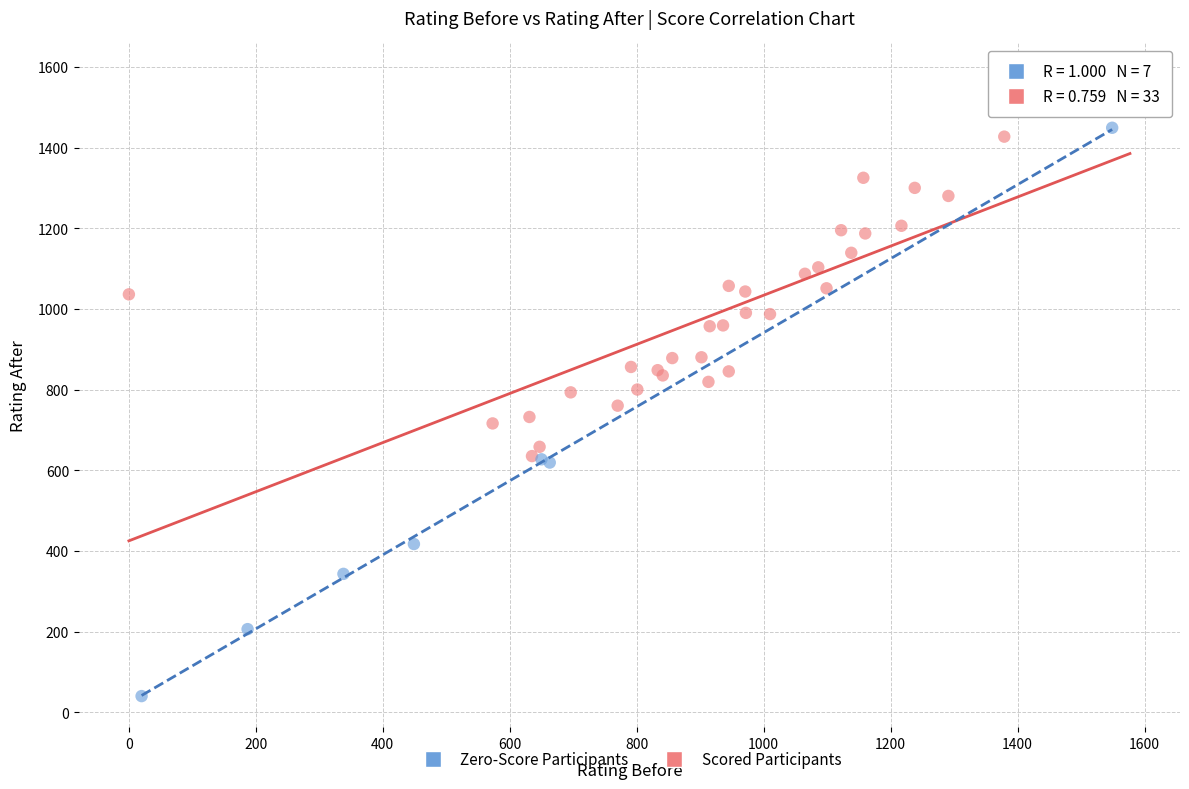

What are all the series names shown in the legend?

Zero-Score Participants, Scored Participants